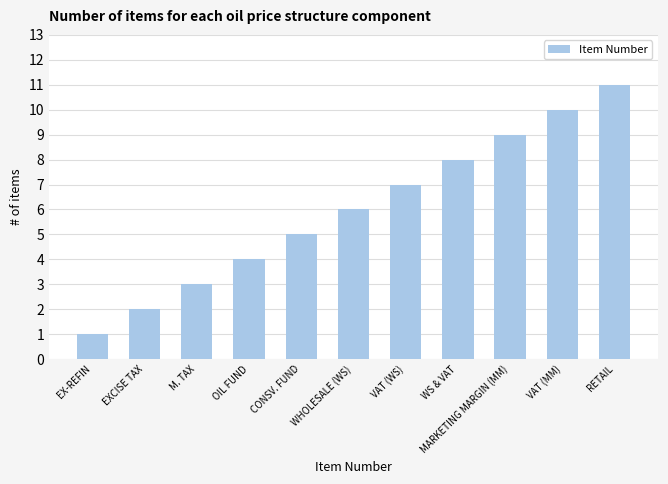

Are the bars grouped side by side (vs. stacked)?

No